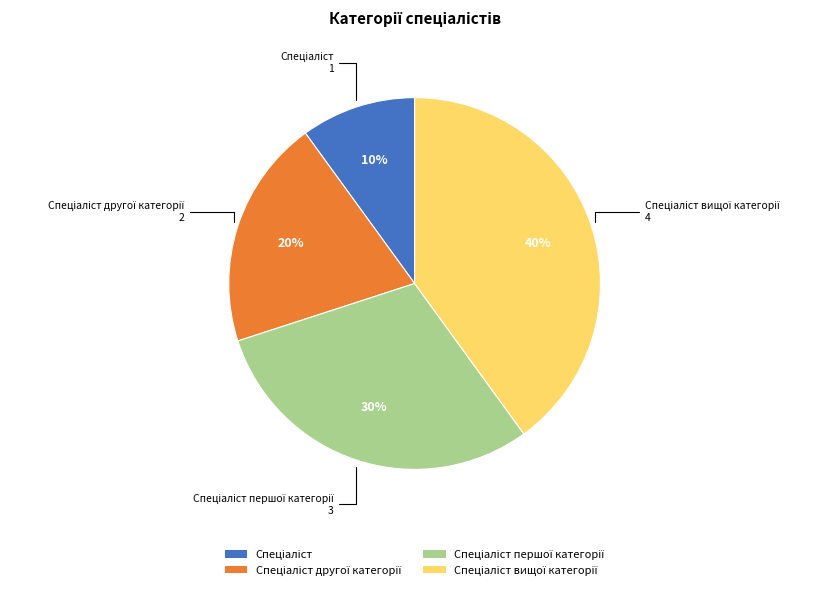

To the nearest percent, what is the average slice percentage?

25%